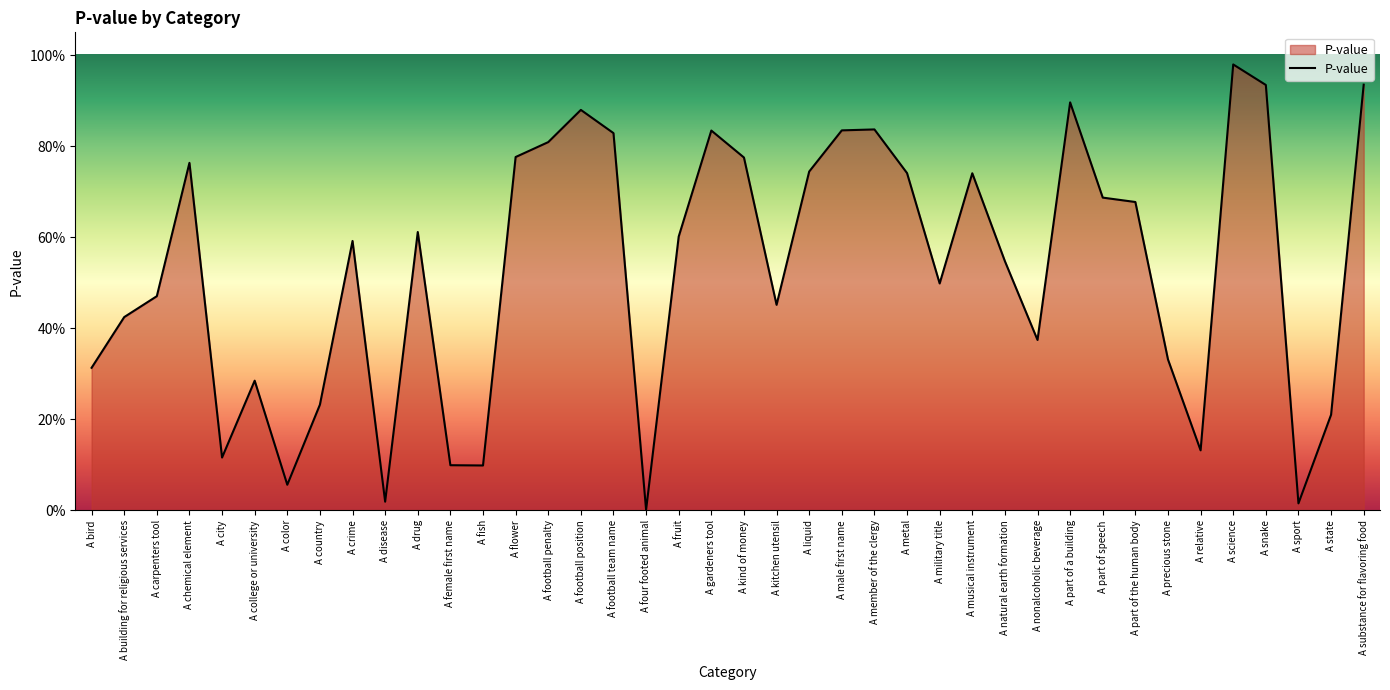

How many interior local peaks (higher than both neighbors) does the data have?

10